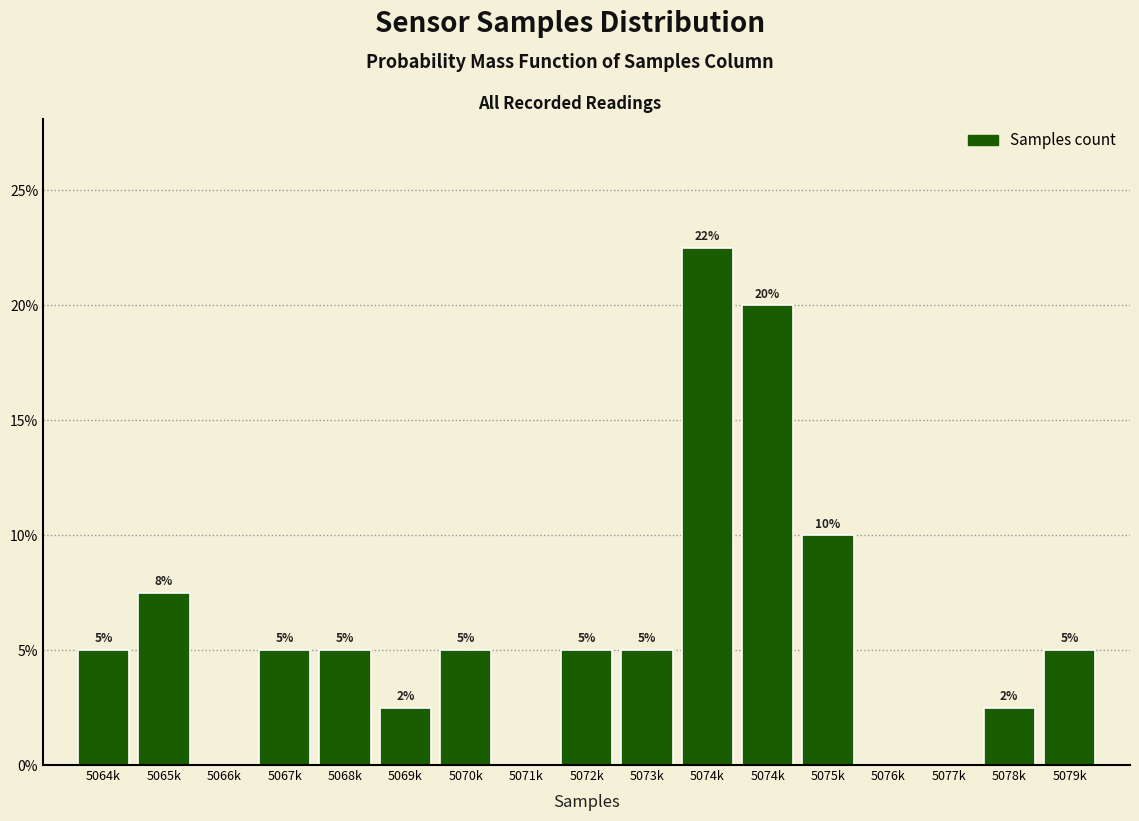

How many distinct data groups are displayed?

1